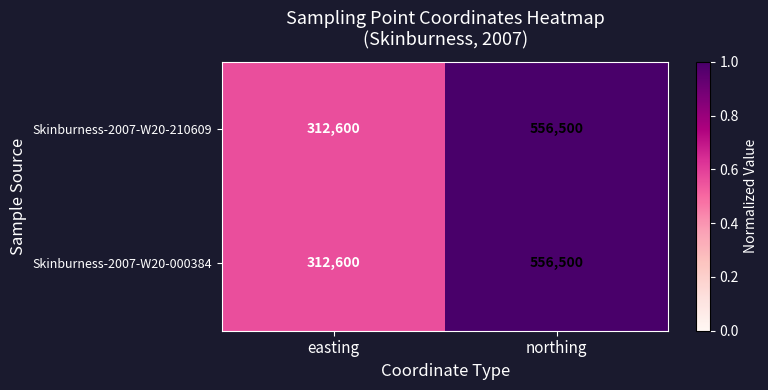

At which category is the sum across all series the highest?

northing